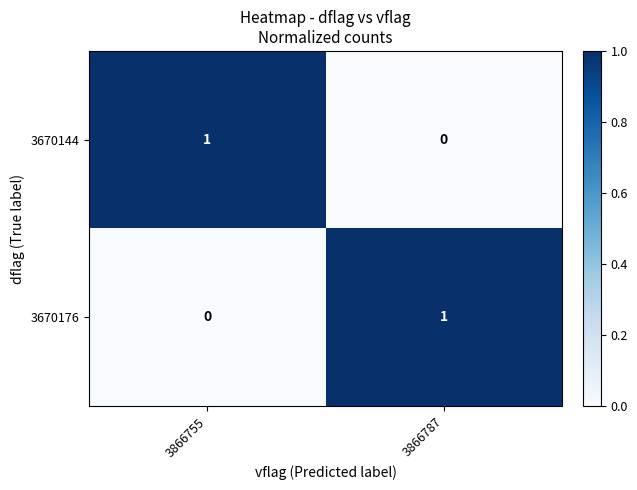

Which category has the highest value in the 3670144 series?

3866755